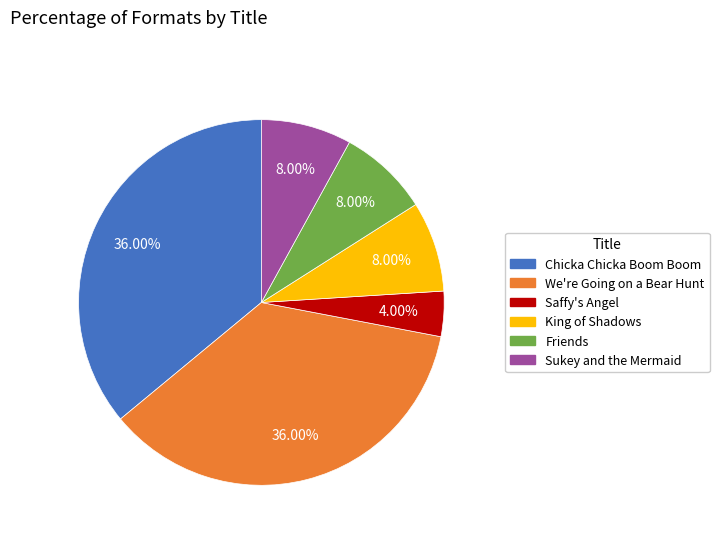

What is the smallest slice in the pie chart?

Saffy's Angel